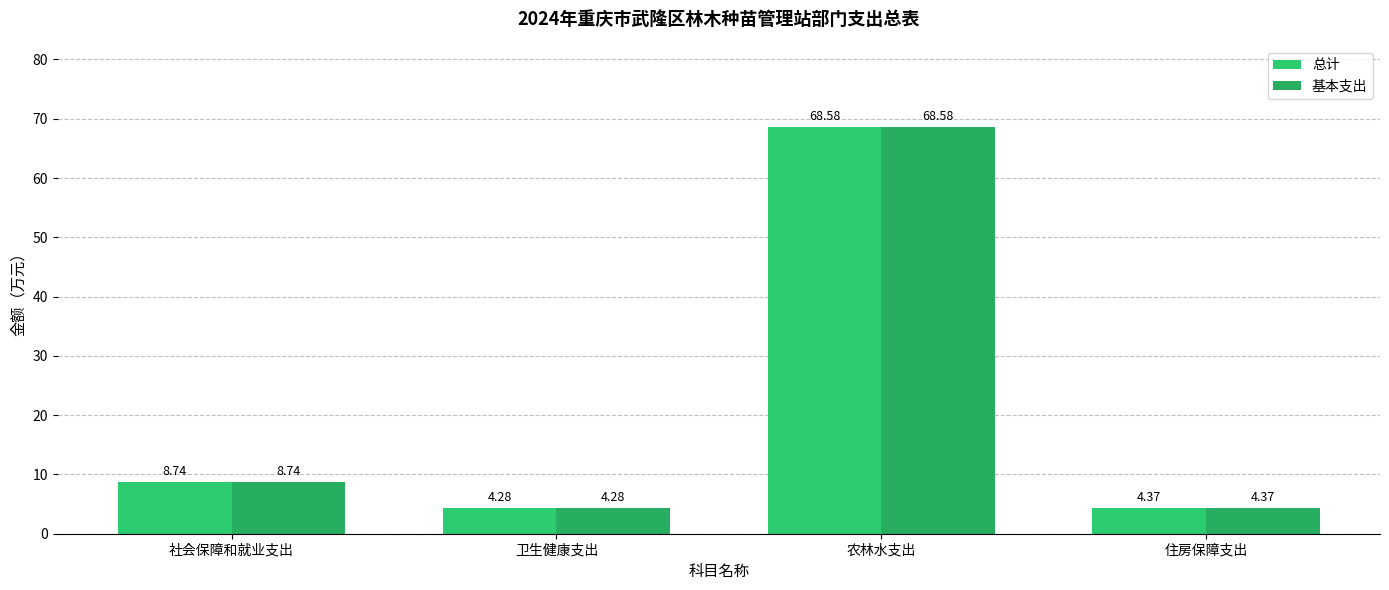

Is it true that 基本支出 equals 1.3 at 住房保障支出?

False